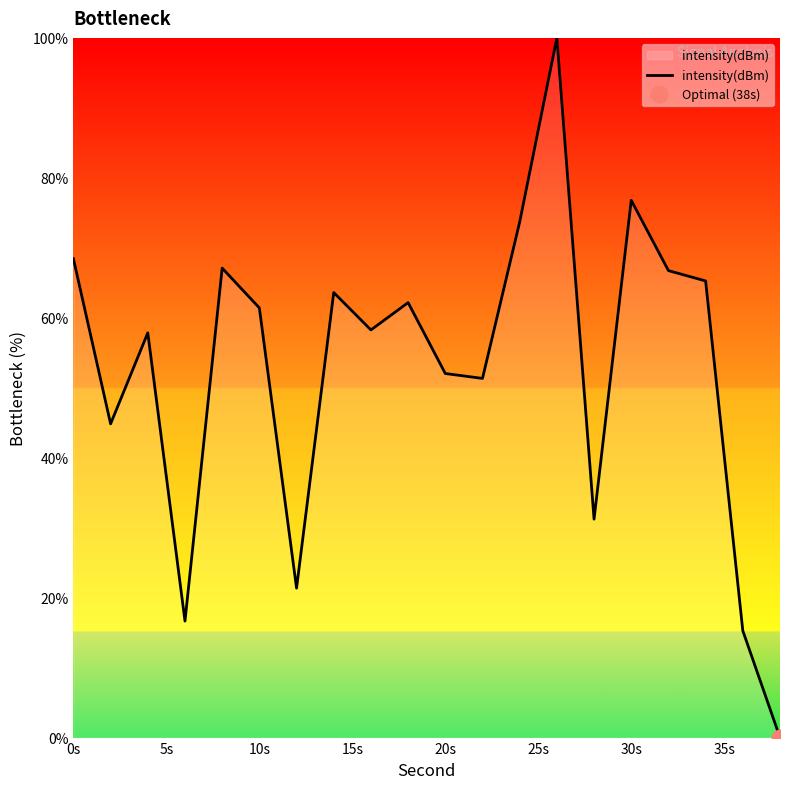

The value of intensity(dBm) at 20s is 67.7. True or false?

False